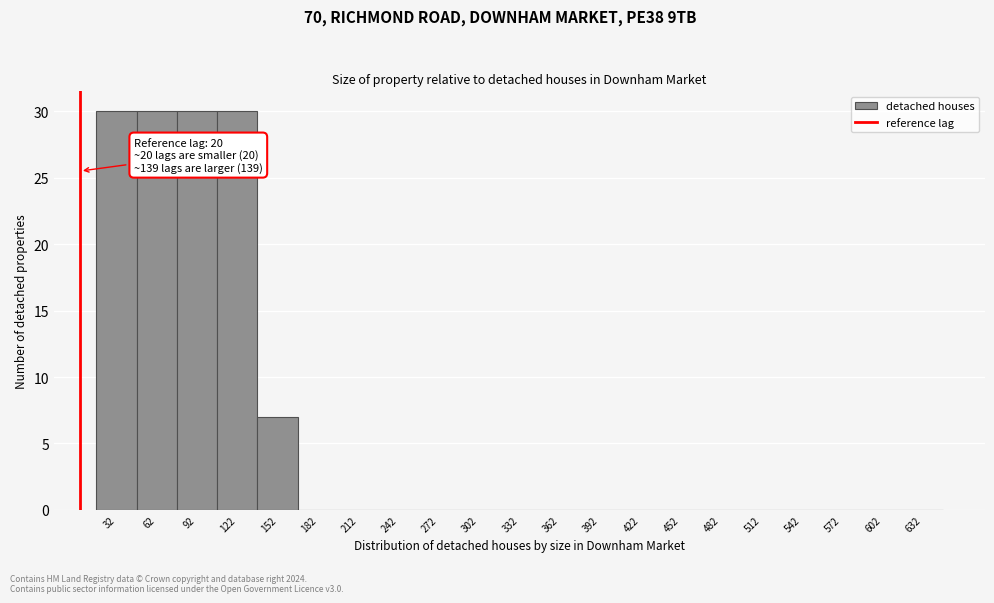

Reading left to right, list all the values displayed in this chart.

32=30	62=30	92=30	122=30	152=7	182=0	212=0	242=0	272=0	302=0	332=0	362=0	392=0	422=0	452=0	482=0	512=0	542=0	572=0	602=0	632=0